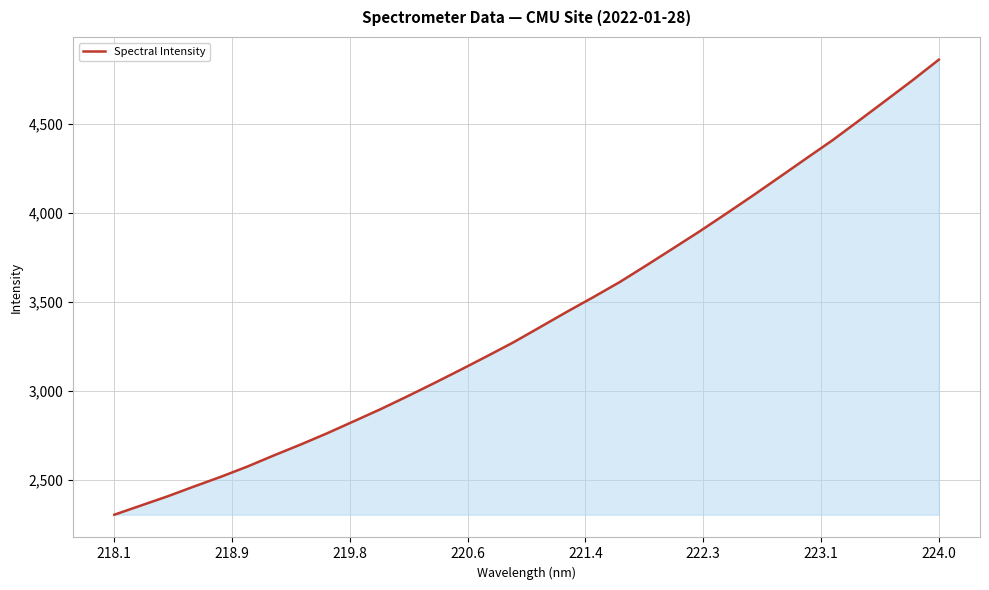

Count the number of categories in the chart.

32